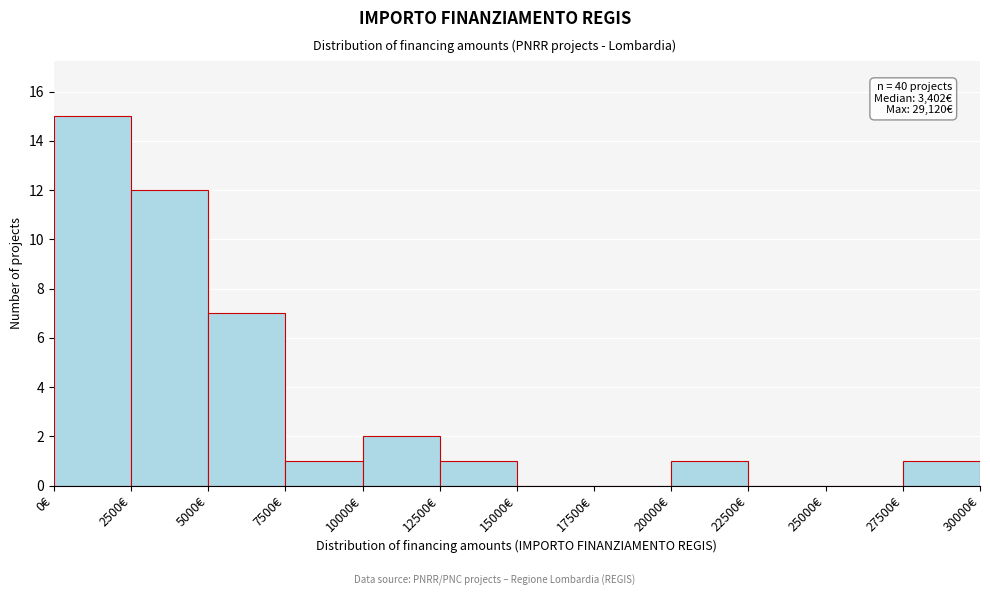

Which range on the x-axis has the tallest bar?

0 to 2500